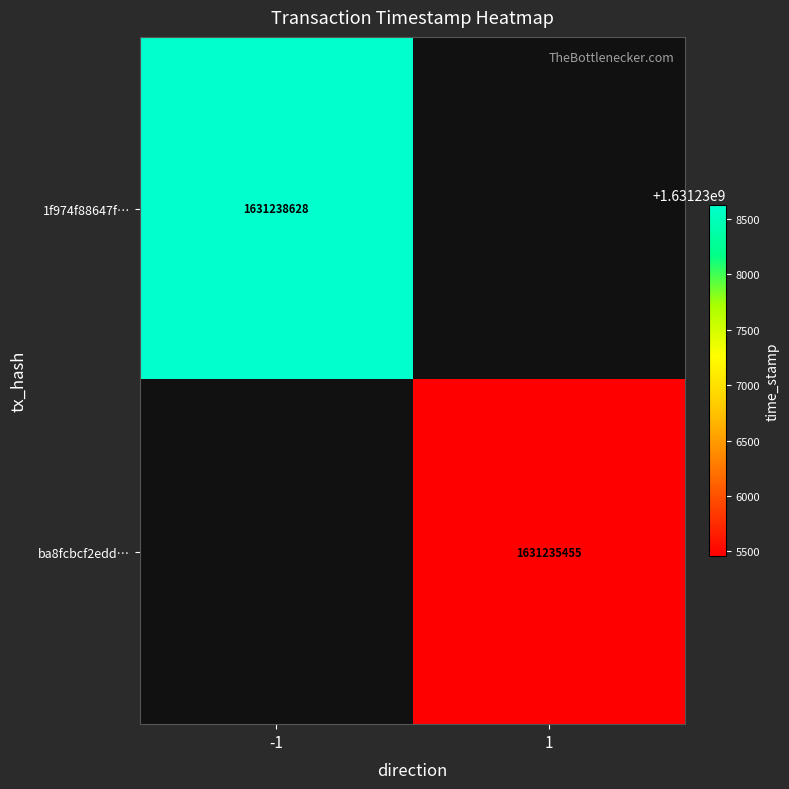

The ba8fcbcf2edd… series shows 1631235455 at 1. True or false?

True